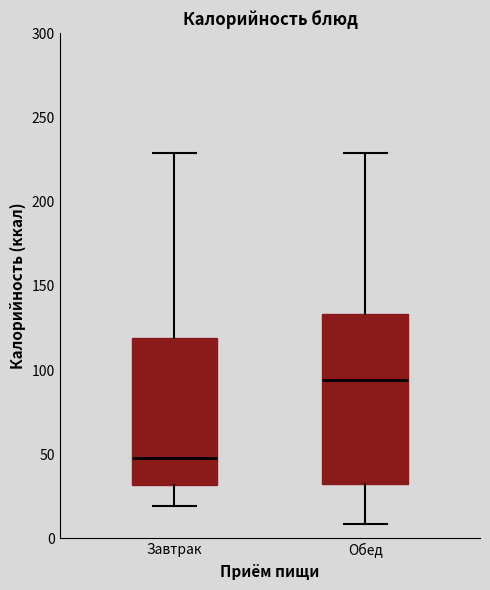

Reading left to right, transcribe this box plot: for each box, give where its median line is, the range the box spans, and where its two whiskers end, as read against the y-axis. The values are not printed on the chart, so give them approximately, as read against the axis.

Завтрак: median 50, box 30 to 120, whiskers 20 to 230
Обед: median 95, box 30 to 135, whiskers 10 to 230